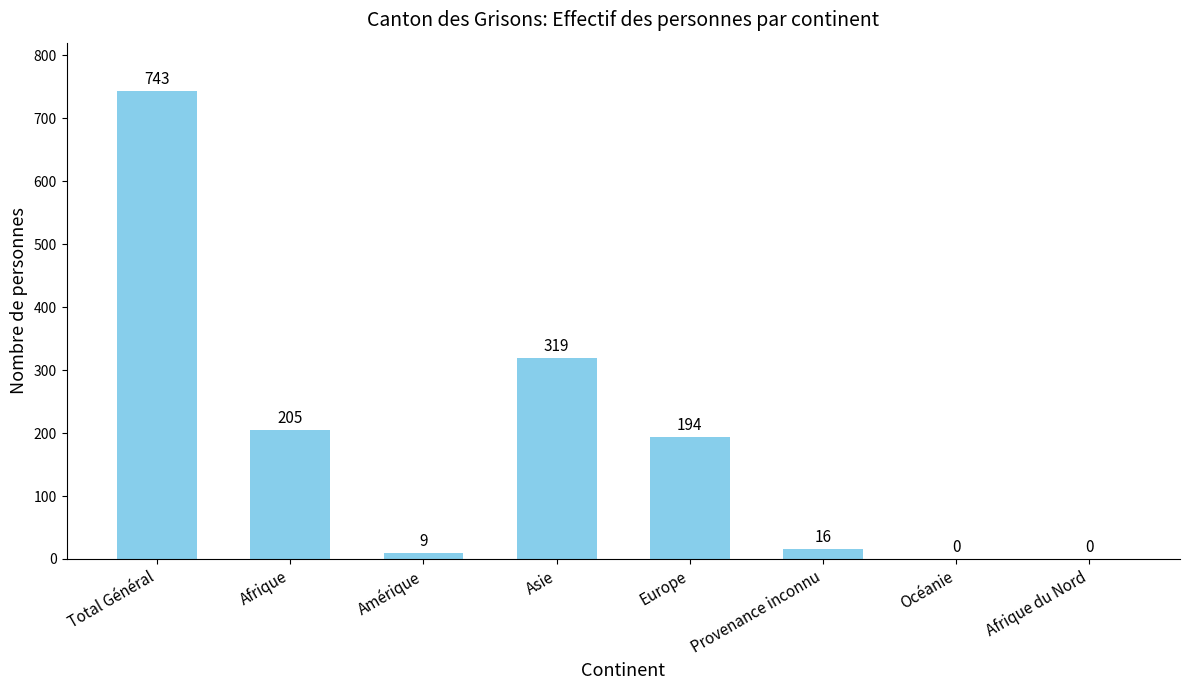

Reading left to right, transcribe all the data shown in this chart.

743	205	9	319	194	16	0	0